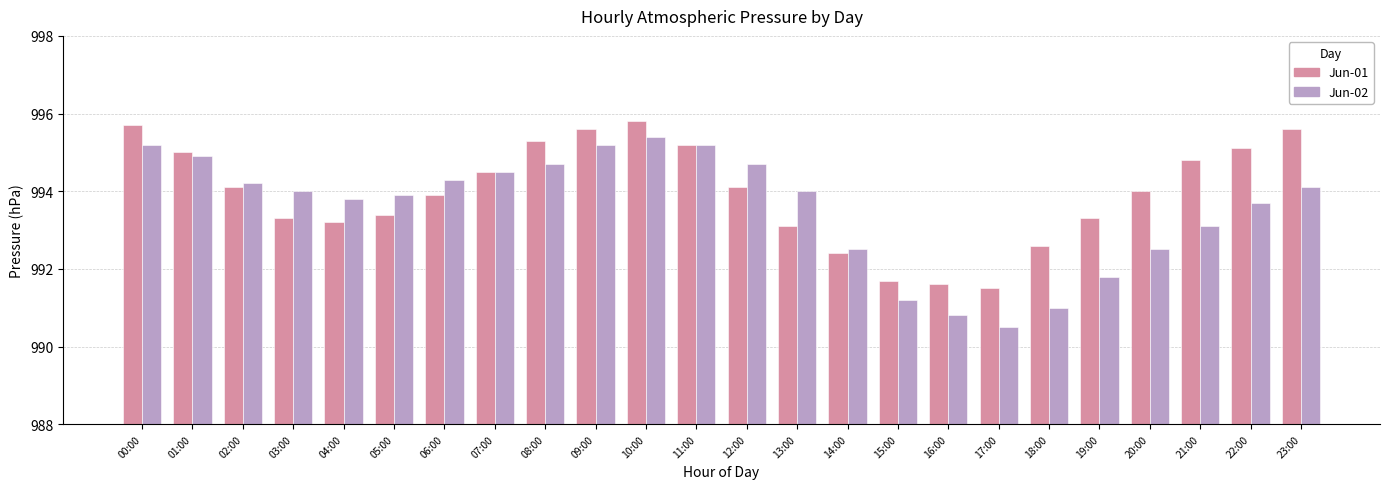

What is the maximum value for Jun-01?

995.8